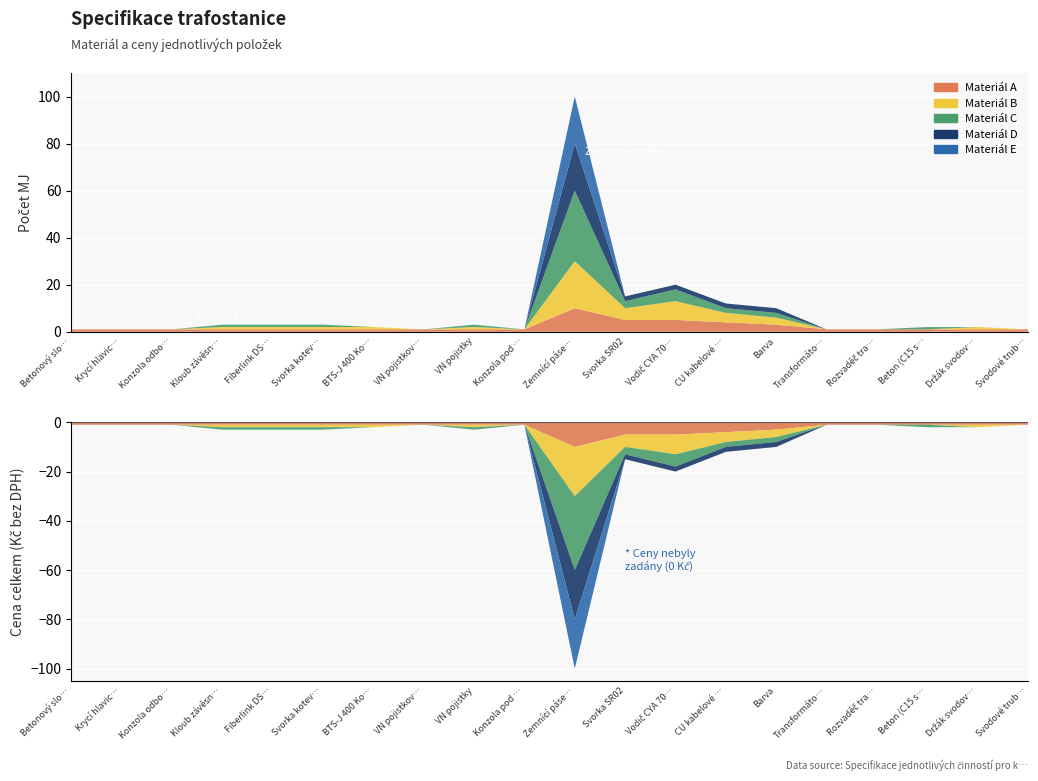

Reading left to right, extract all data points from this chart.

Počet MJ: Betonový sloup 10.5/15=1	Krycí hlavice betonového sloupu=1	Konzola odbočná 2090=1	Kloub závěsný U8=3	Fiberlink DS-35=3	Svorka kotevní třmenová ELBA=3	BTS-J 400 Konzola pojistek VN=2	VN pojistkový spodek=1	VN pojistky=3	Konzola pod transformátor=1	Zemnící pásek=100	Svorka SR02=15	Vodič CYA 70zž=20	CU kabelové oko 70=12	Barva=10	Transformátor=1	Rozvaděč trafostanice=1	Beton (C15 s kamenivem)=2	Držák svodových trubek=2	Svodové trubky=1
Cena celkem: Betonový sloup 10.5/15=0	Krycí hlavice betonového sloupu=0	Konzola odbočná 2090=0	Kloub závěsný U8=0	Fiberlink DS-35=0	Svorka kotevní třmenová ELBA=0	BTS-J 400 Konzola pojistek VN=0	VN pojistkový spodek=0	VN pojistky=0	Konzola pod transformátor=0	Zemnící pásek=0	Svorka SR02=0	Vodič CYA 70zž=0	CU kabelové oko 70=0	Barva=0	Transformátor=0	Rozvaděč trafostanice=0	Beton (C15 s kamenivem)=0	Držák svodových trubek=0	Svodové trubky=0